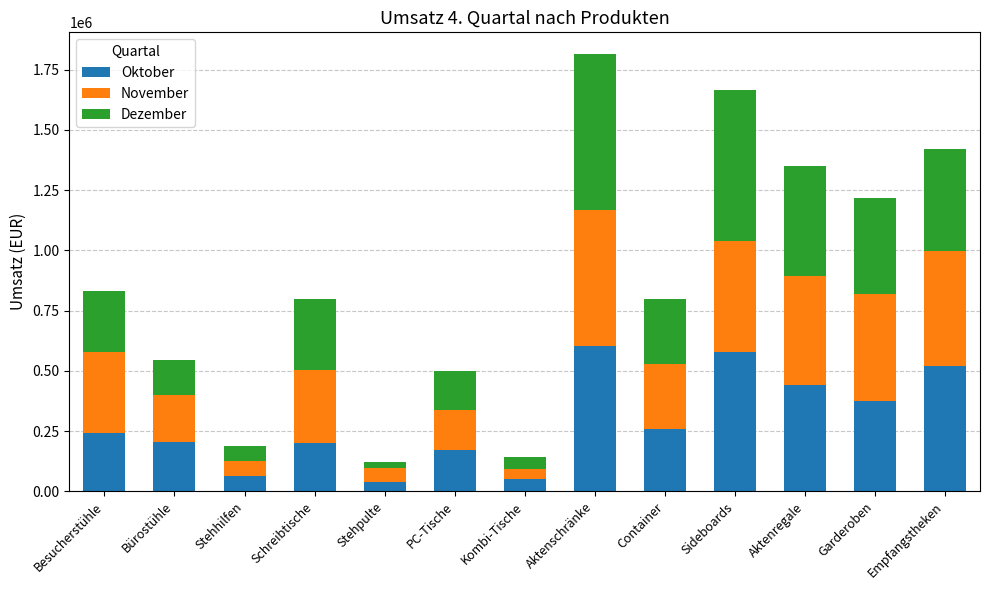

What is the total value across all series at Sideboards?

1667490